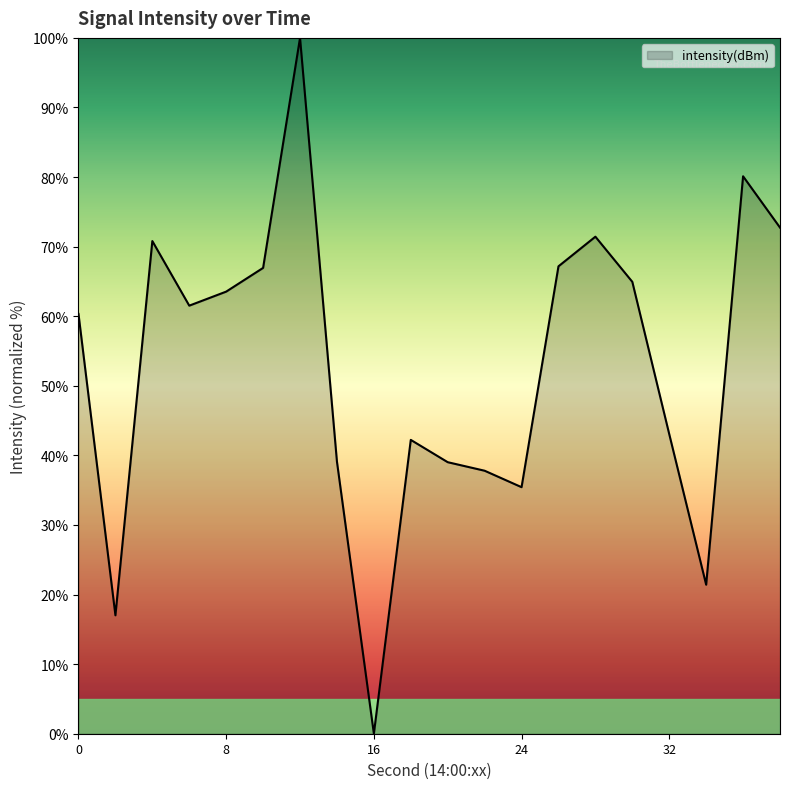

What is the maximum value shown in the chart?

100.0